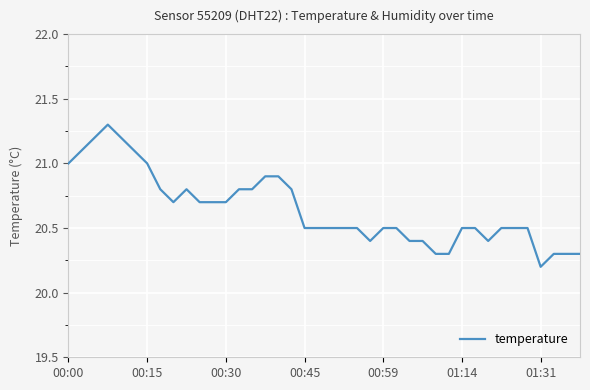

What is the minimum value shown in the chart?

20.2